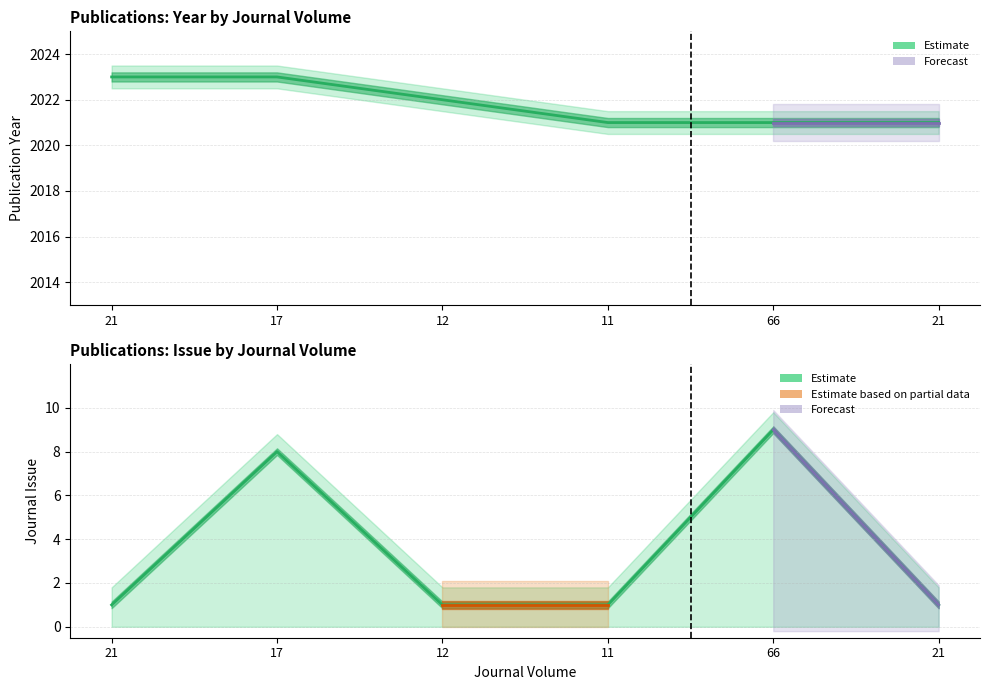

At which label is Publication Year closest to 2022?

12